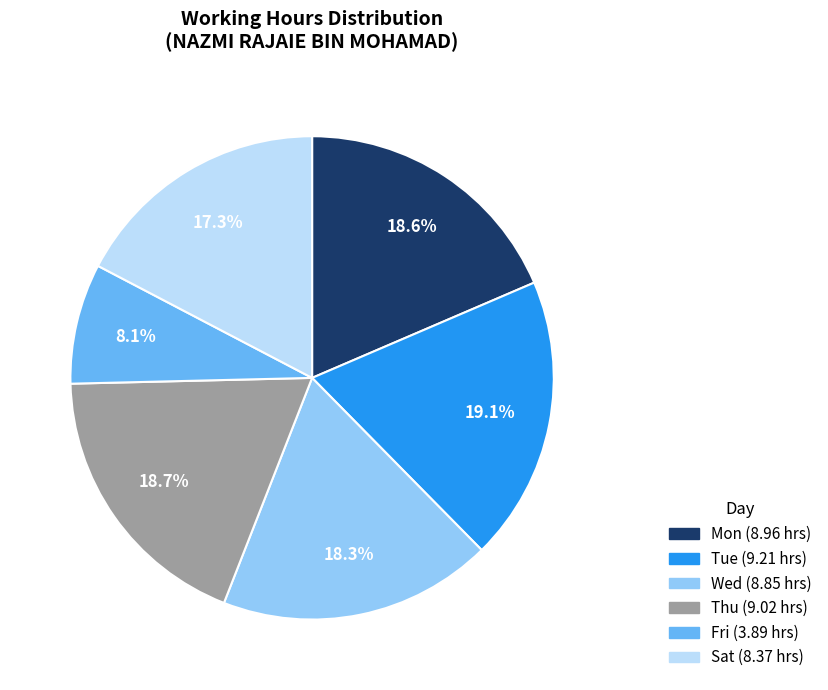

Which slice is the smallest?

Fri